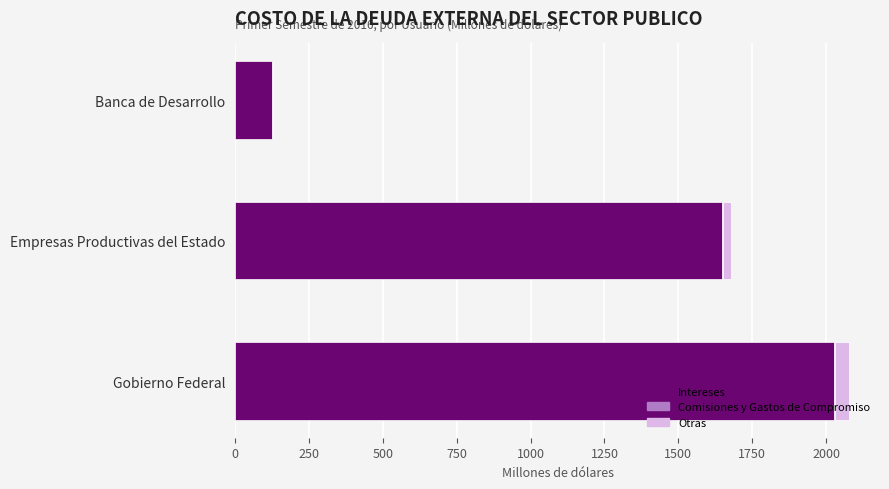

Which category has the highest value in the Intereses series?

Gobierno Federal